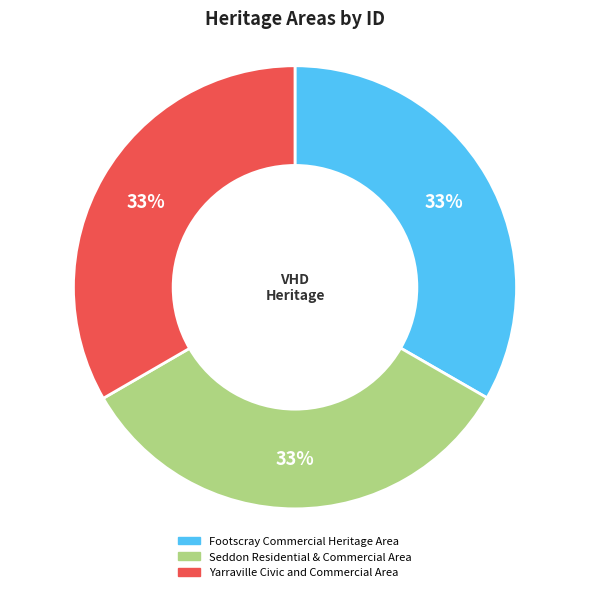

To the nearest percent, what percentage of the pie is Yarraville Civic and Commercial Area?

33%